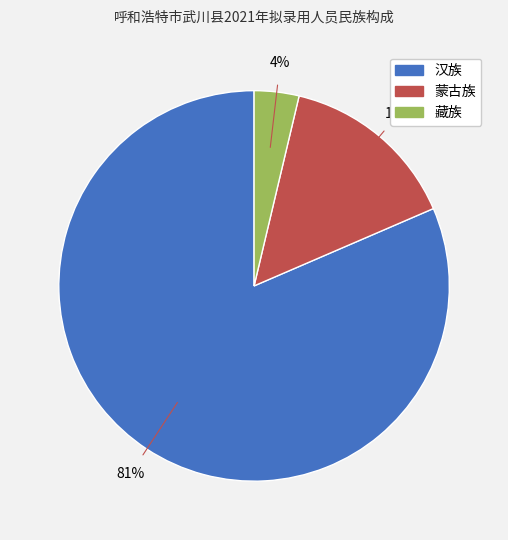

Do 蒙古族 and 汉族 together represent more than half of the pie?

Yes